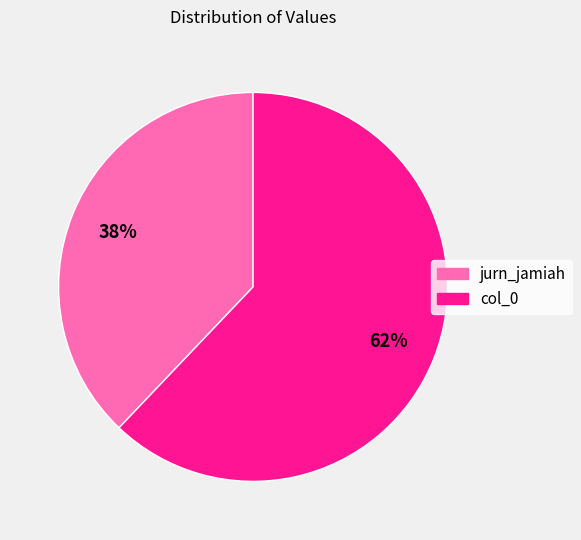

What is the majority slice?

col_0